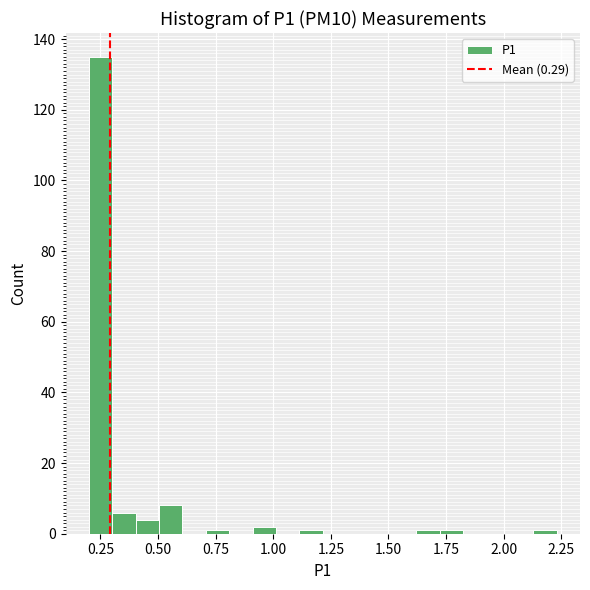

Read against the x-axis, roughly where is the centre of the tallest bar?

0.25